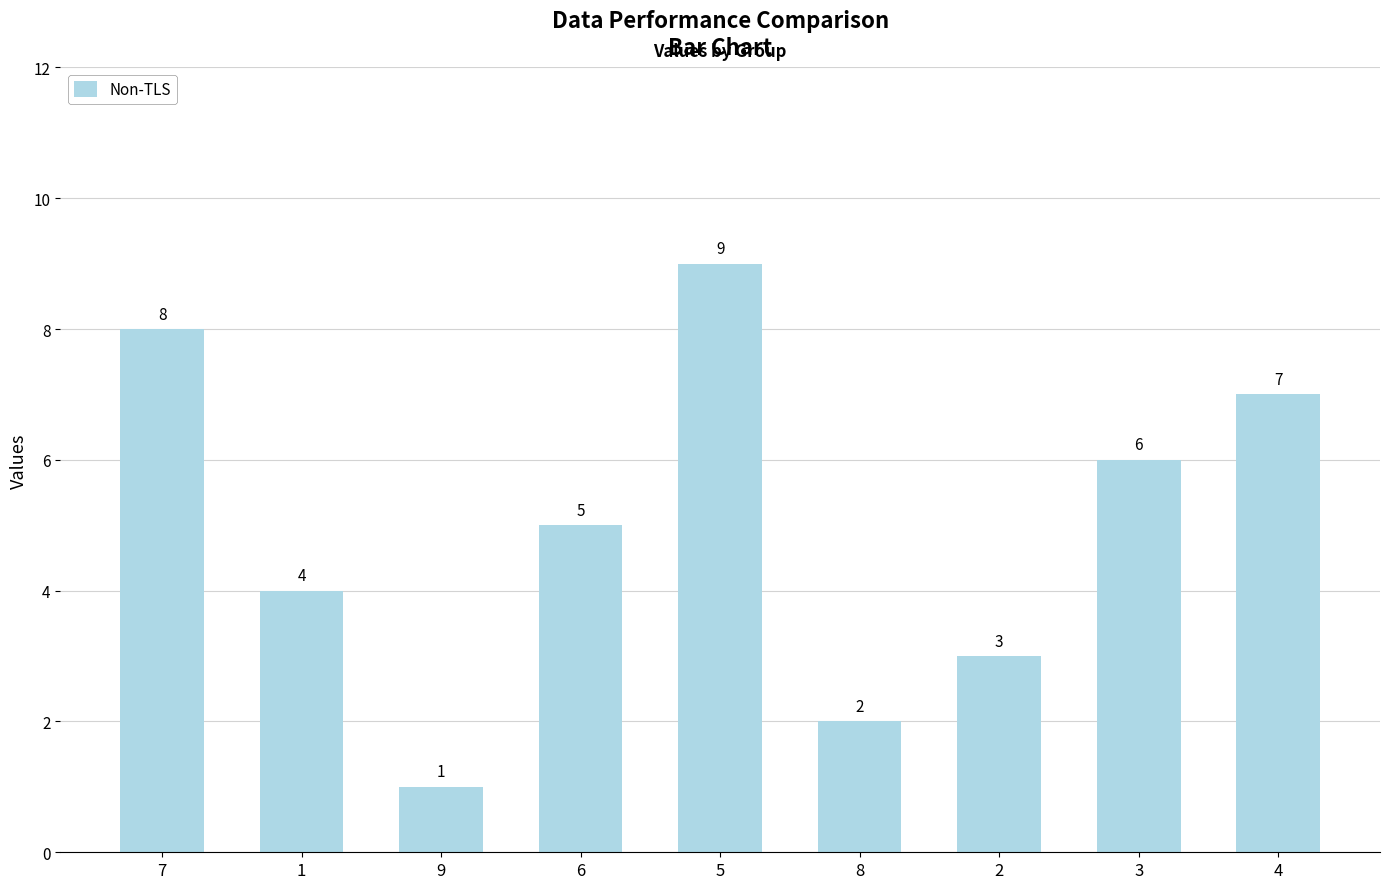

What position from the left is 5?

5